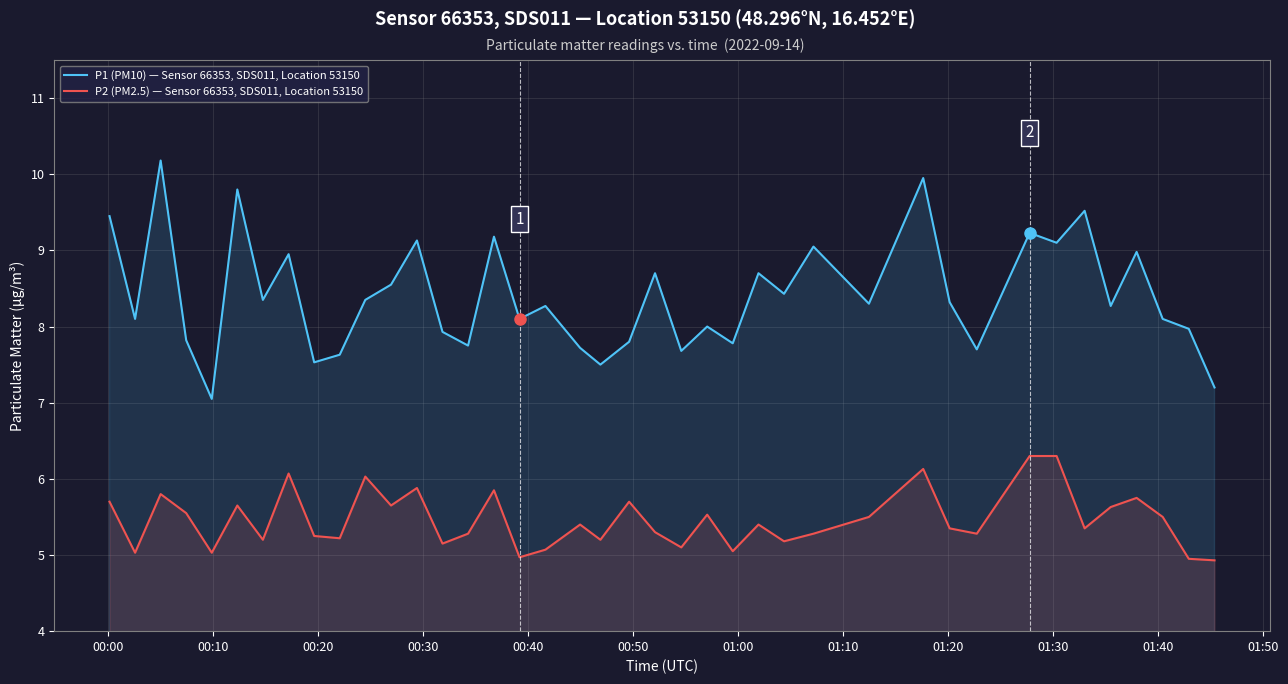

Count the number of data series in this chart.

2